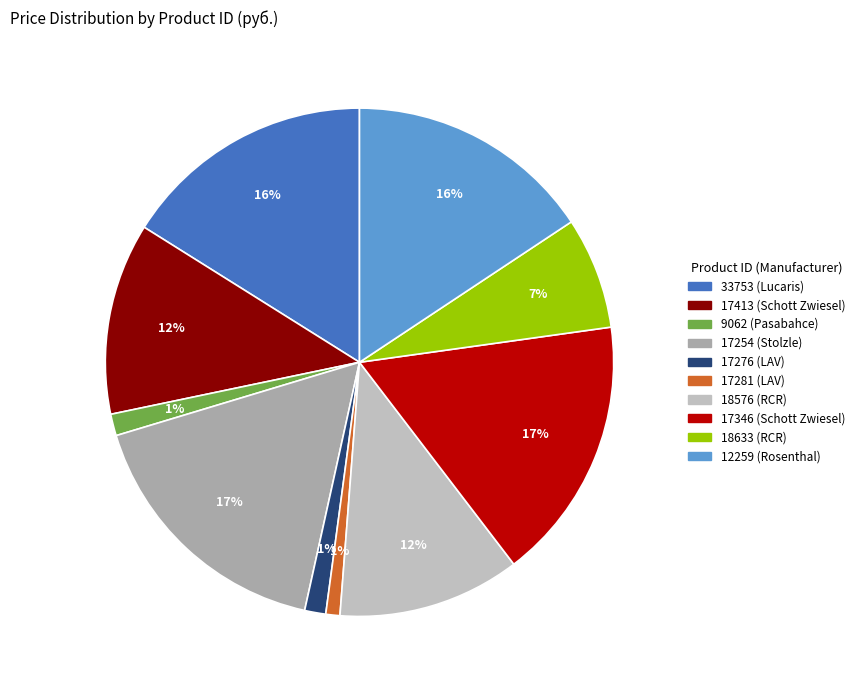

What is the smallest slice in the pie chart?

17281